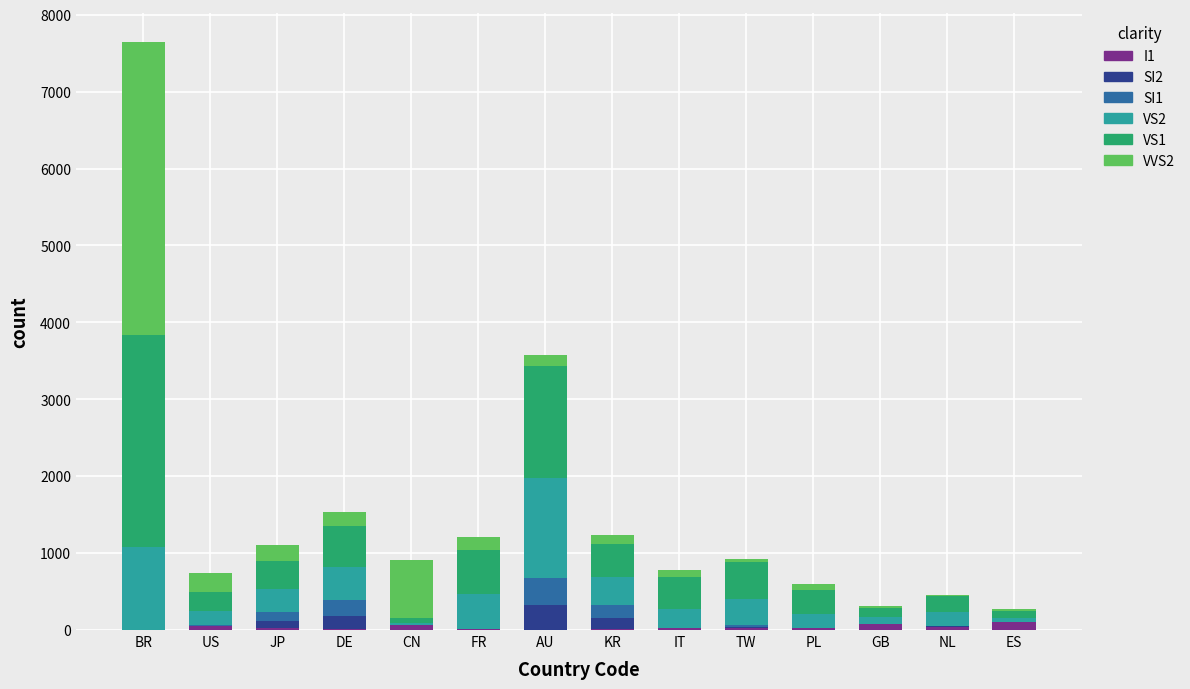

At which category is the sum across all series the highest?

BR